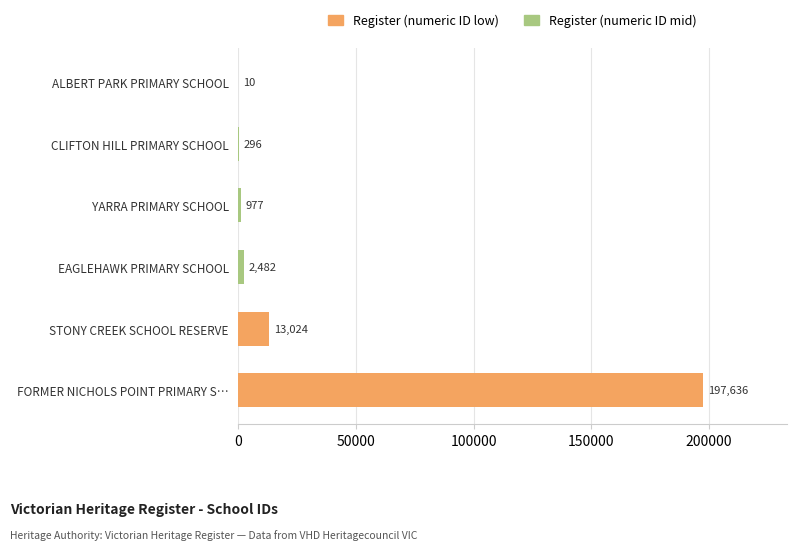

What is the change in value from FORMER NICHOLS POINT PRIMARY S… to YARRA PRIMARY SCHOOL?

-196659